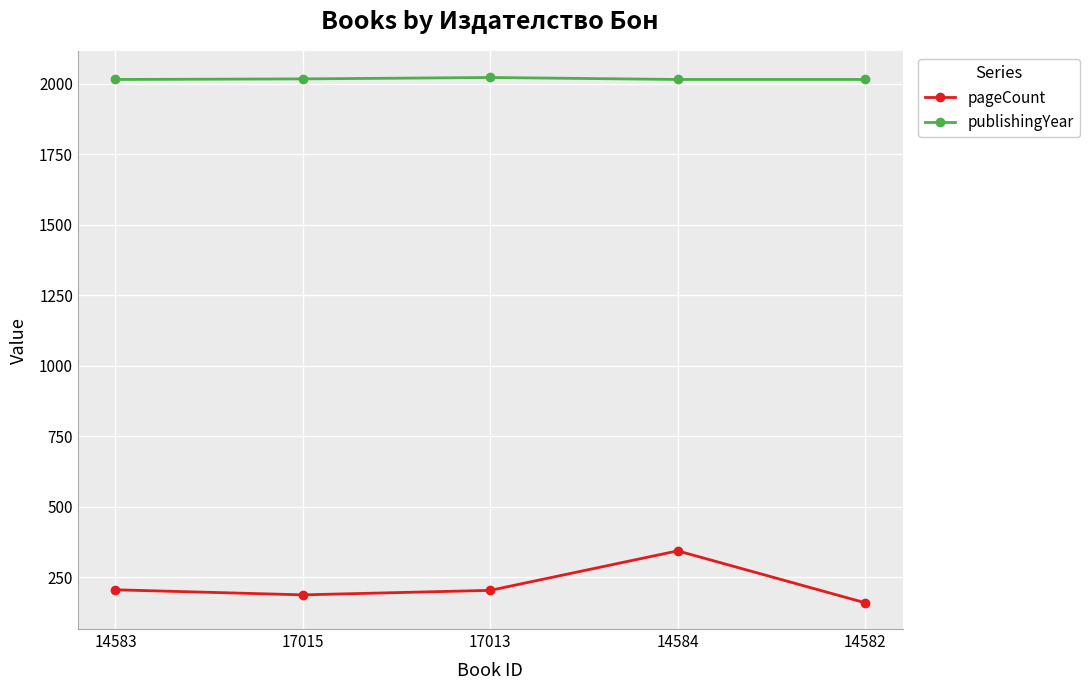

What is the spread (max minus min) of values at 17013?

1818